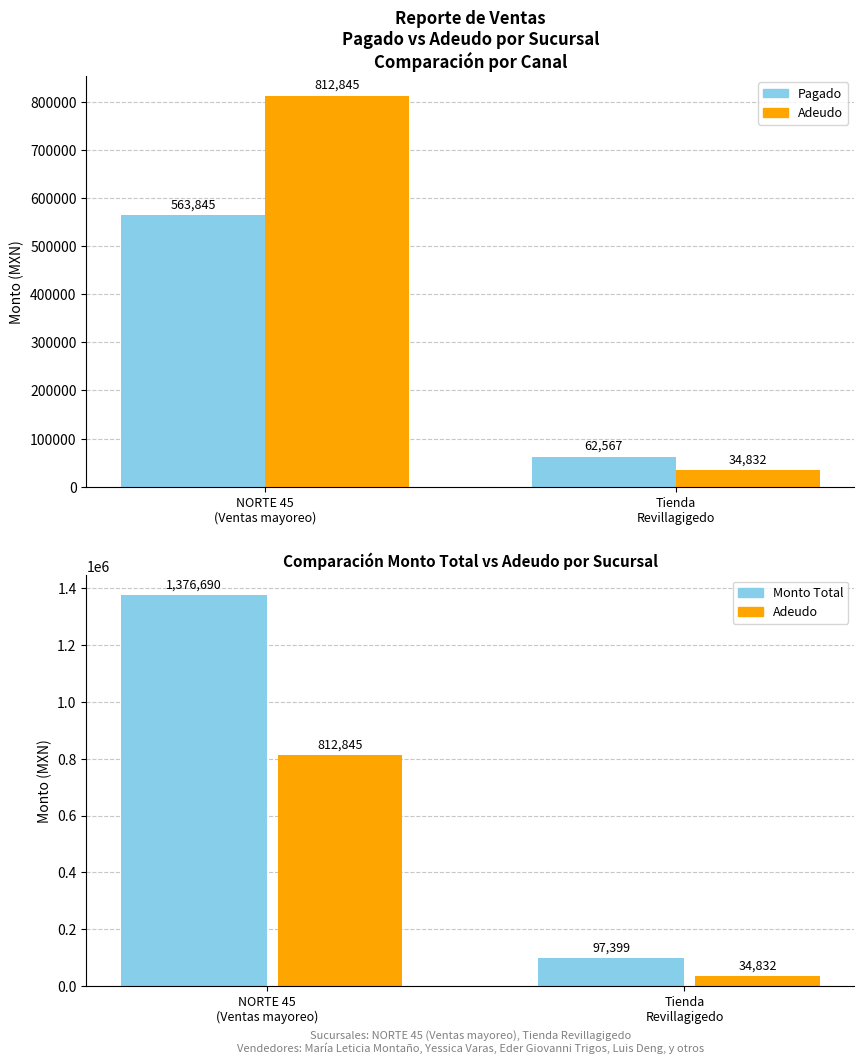

What is the sum of the Pagado values at NORTE 45
(Ventas mayoreo) and Tienda
Revillagigedo?

626412